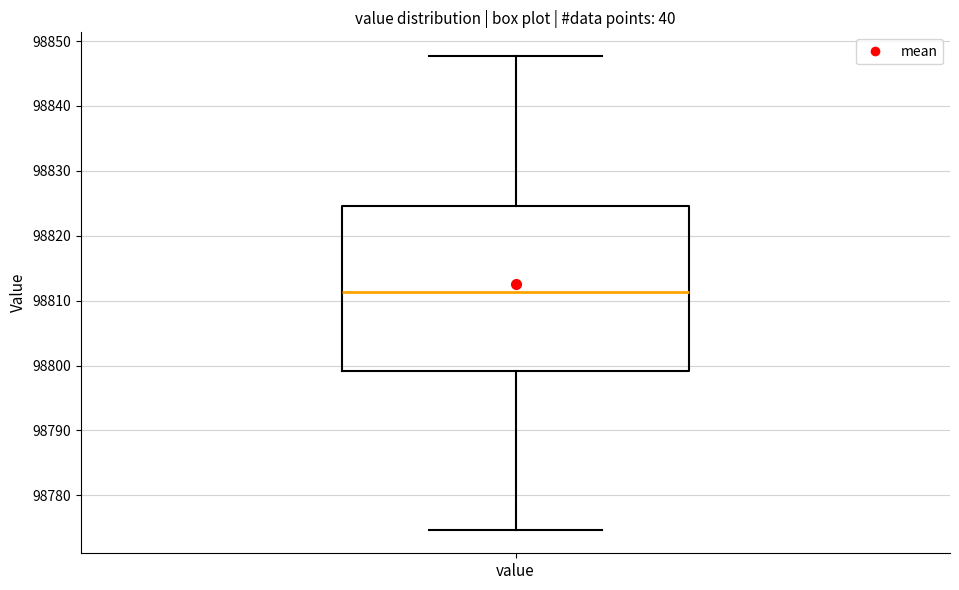

Where does the median line of the box for value sit on the y-axis? The values are not printed on the chart, so give them approximately, as read against the axis.

98811